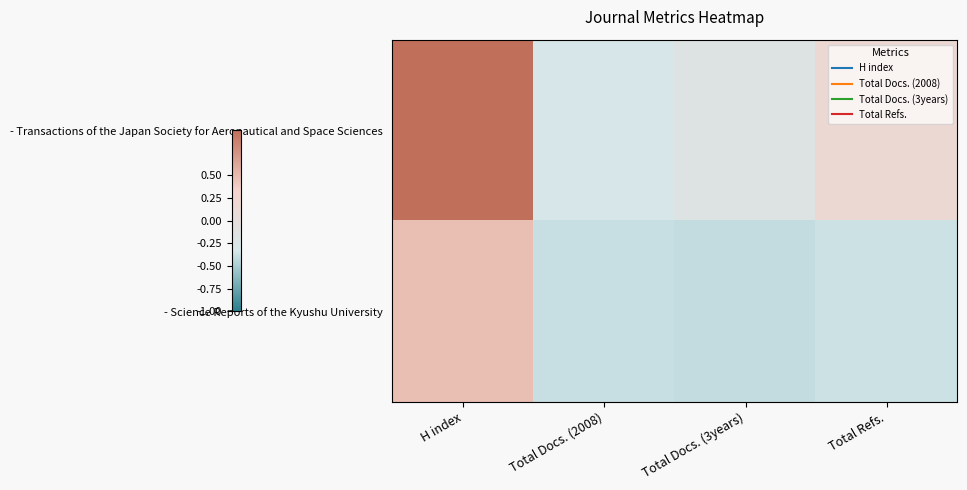

What is the greatest value displayed?

1.0